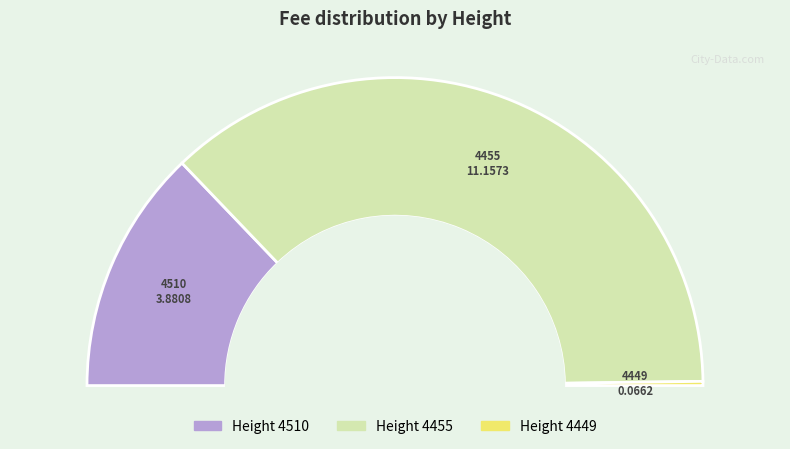

To the nearest percent, what is the difference between the 4449 and 4510 slice percentages?

25%